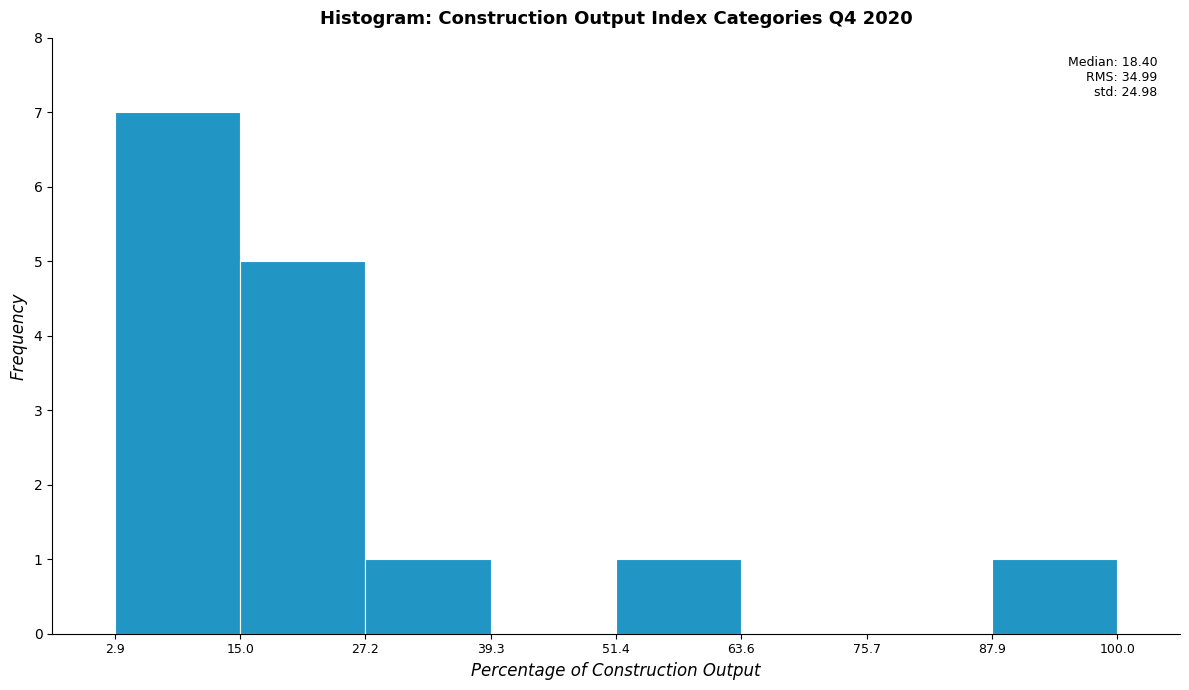

Over which range of the x-axis is the bar tallest?

2.9 to 15.0